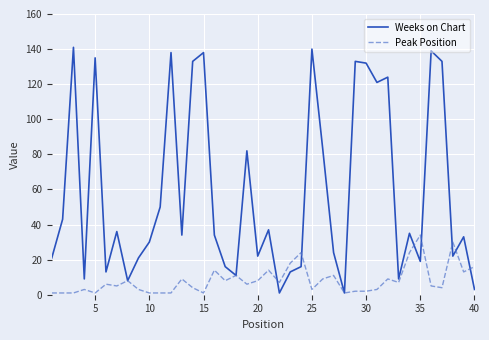

Reading left to right, list all the values displayed in this chart.

Weeks on Chart: 21	43	141	9	135	13	36	8	21	30	50	138	34	133	138	34	16	11	82	22	37	1	13	16	140	83	24	1	133	132	121	124	9	35	19	139	133	22	33	3
Peak Position: 1	1	1	3	1	6	5	8	3	1	1	1	9	4	1	14	8	11	6	8	14	7	18	24	3	9	11	1	2	2	3	9	7	24	34	5	4	30	13	16